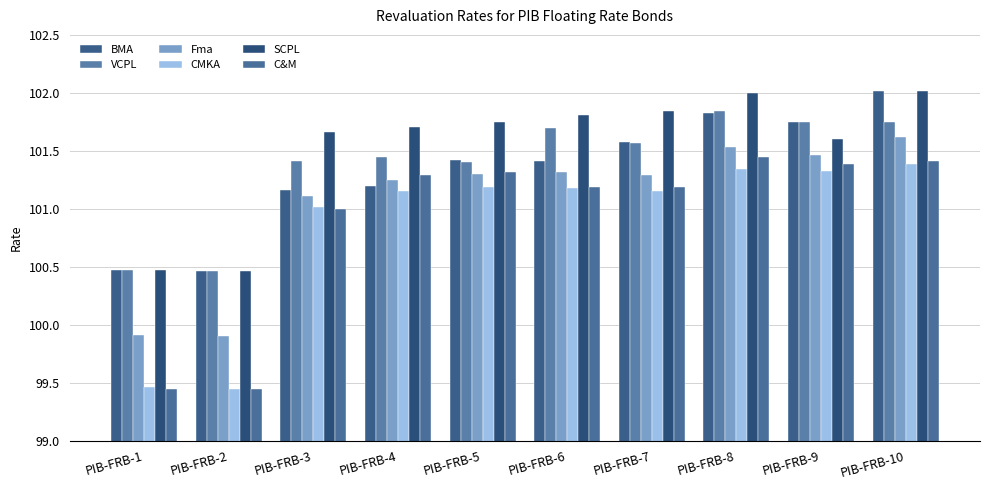

Count the number of data series in this chart.

6